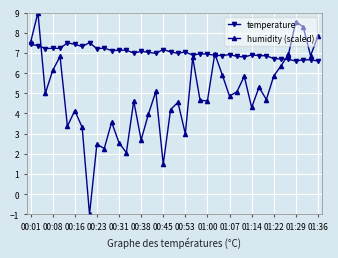

How many interior local valleys does the humidity (scaled) series have?

13